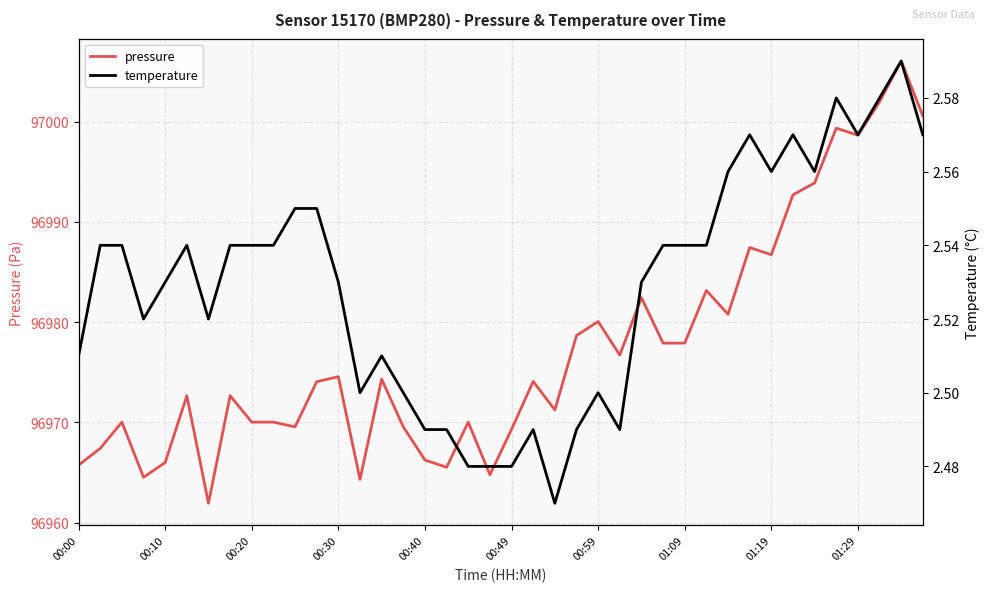

What is the average value of the temperature series?

2.5